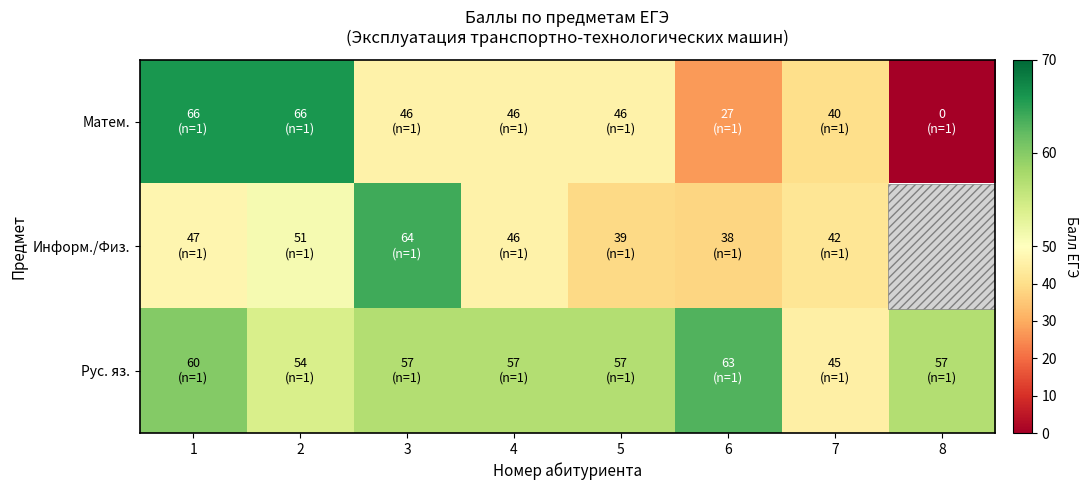

What is the sum of the Матем. values at 1 and 5?

112.0